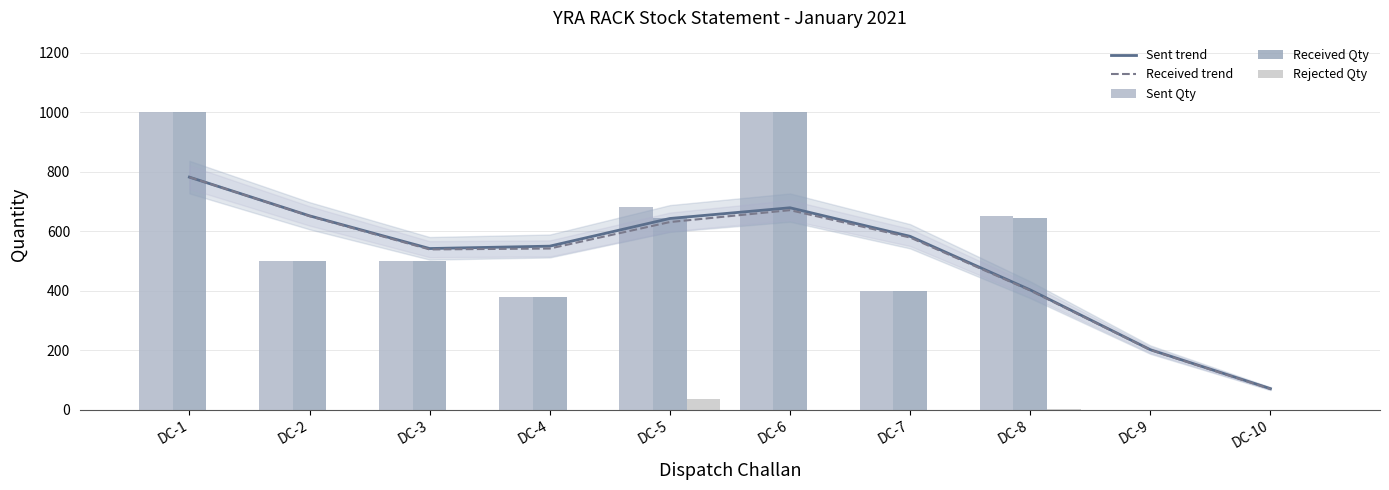

How many distinct data groups are displayed?

5